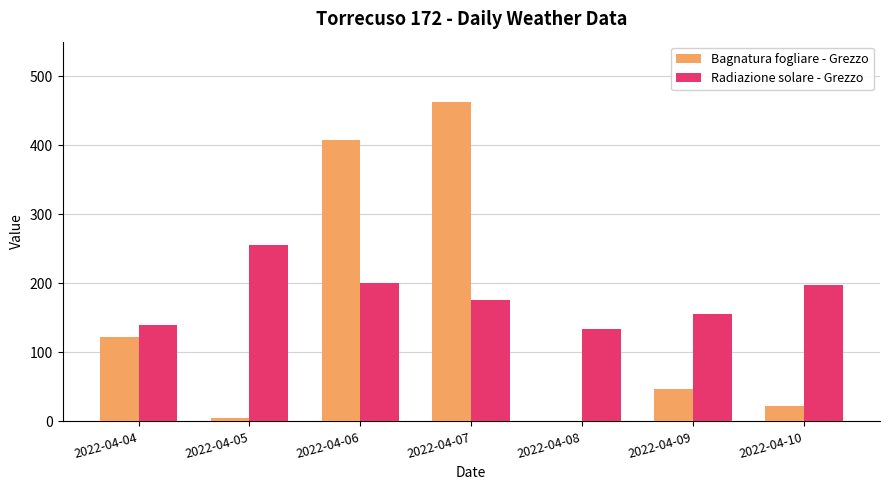

The value of Bagnatura fogliare - Grezzo at 2022-04-07 is 789.7. True or false?

False